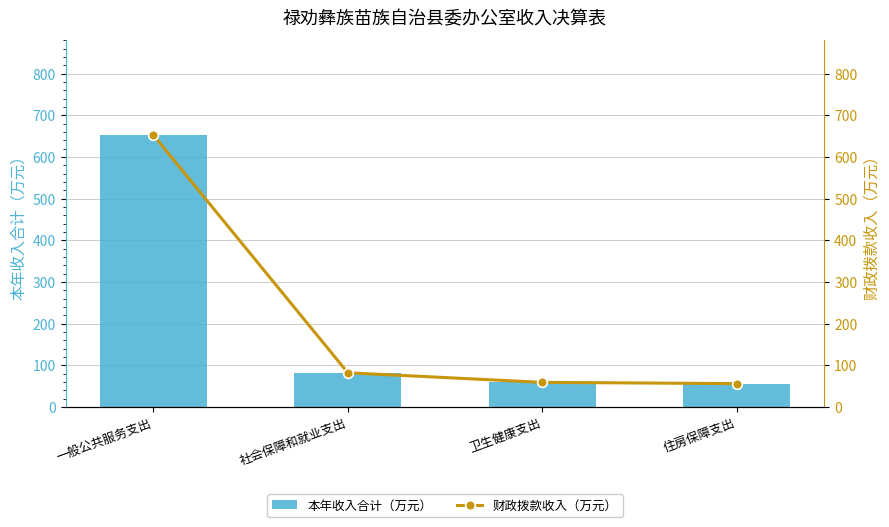

What is the average value of the 财政拨款收入（万元） series?

212.4